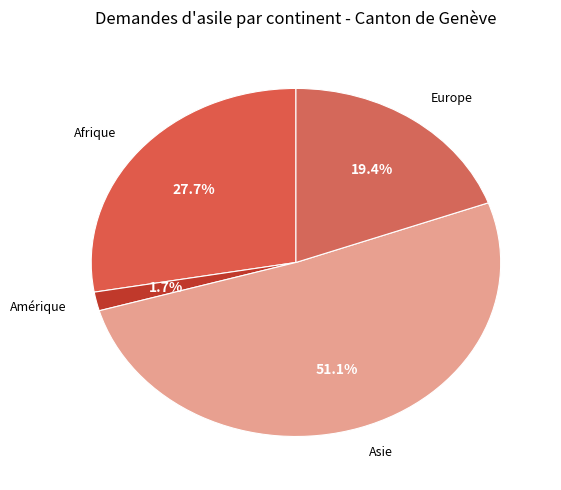

Which slice is the largest?

Asie